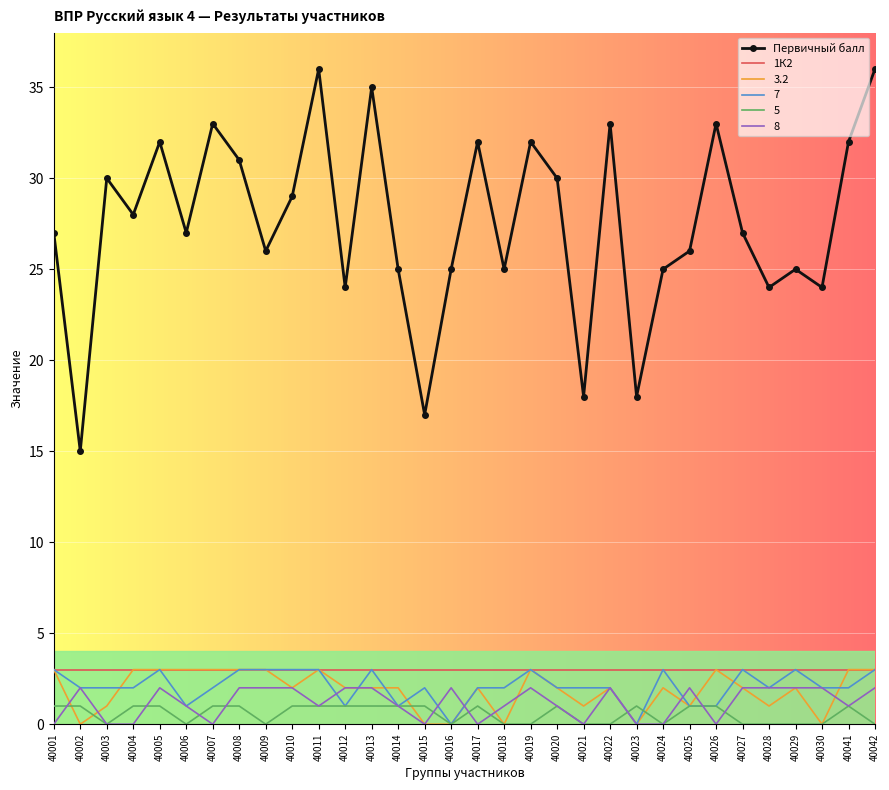

True or false: Первичный балл has more than 1 interior local peaks.

True